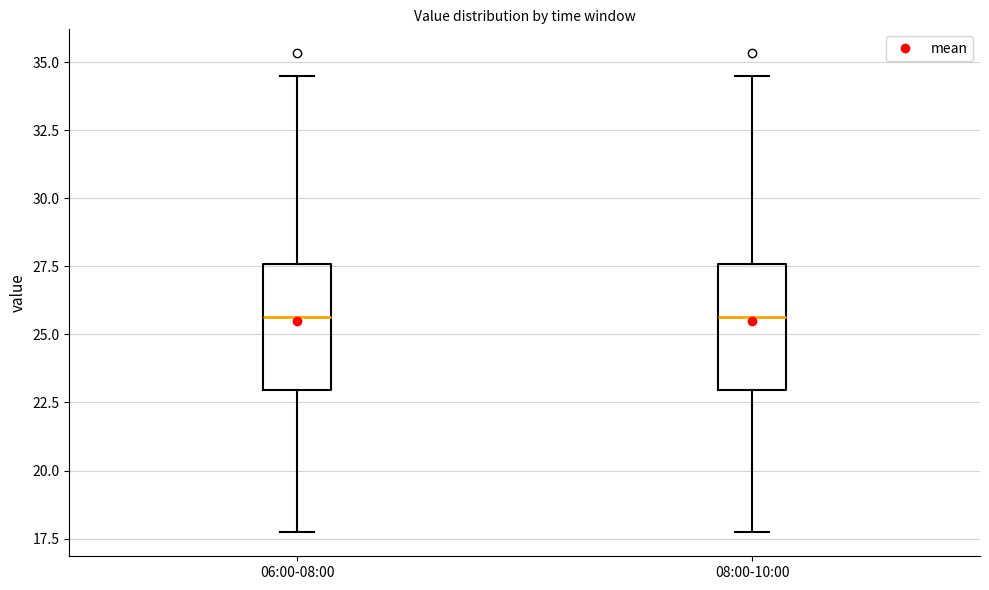

Reading left to right, transcribe this box plot: for each box, give where its median line is, the range the box spans, and where its two whiskers end, as read against the y-axis. The values are not printed on the chart, so give them approximately, as read against the axis.

06:00-08:00: median 25.5, box 23.0 to 27.5, whiskers 17.5 to 34.5
08:00-10:00: median 25.5, box 23.0 to 27.5, whiskers 17.5 to 34.5